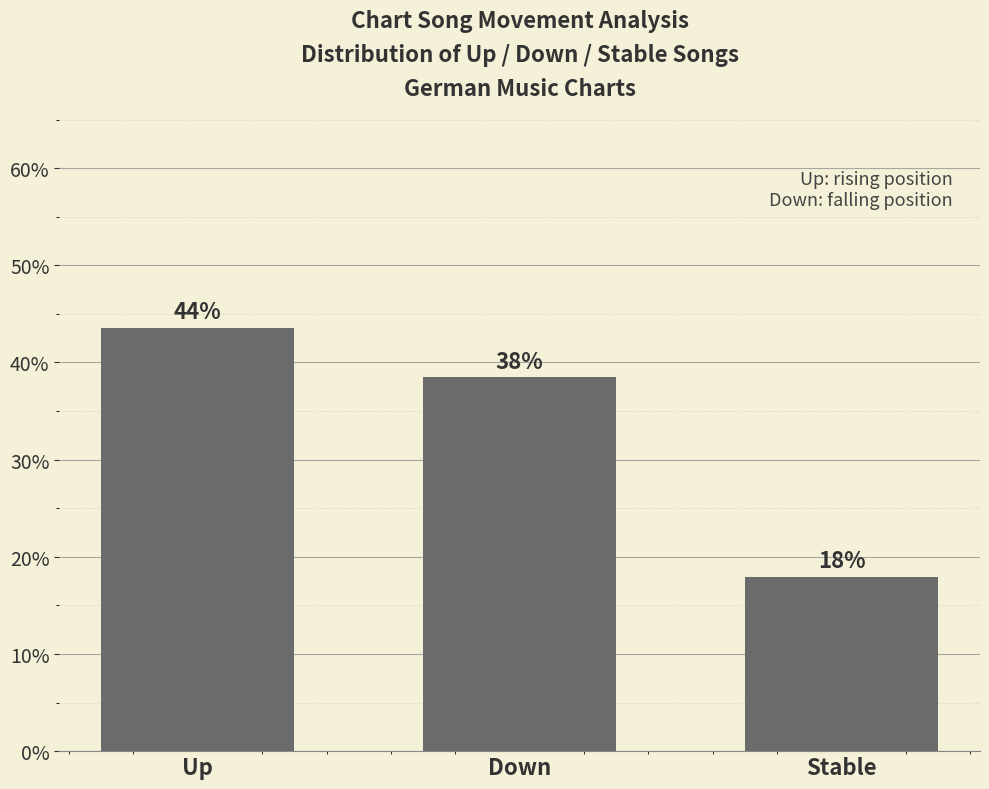

Does the chart contain any negative values?

No